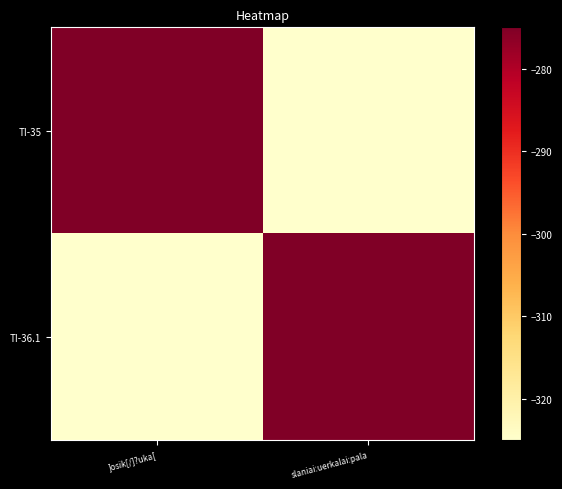

What is the maximum value shown in the chart?

-275